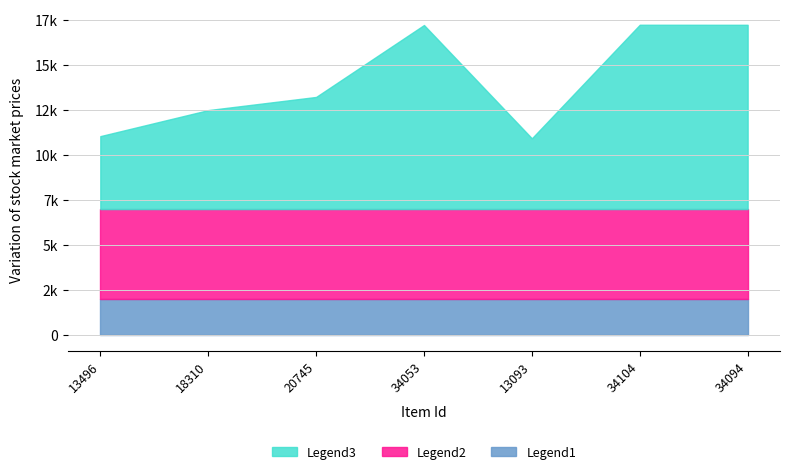

How many data points in Legend3 are less than 20745?

3